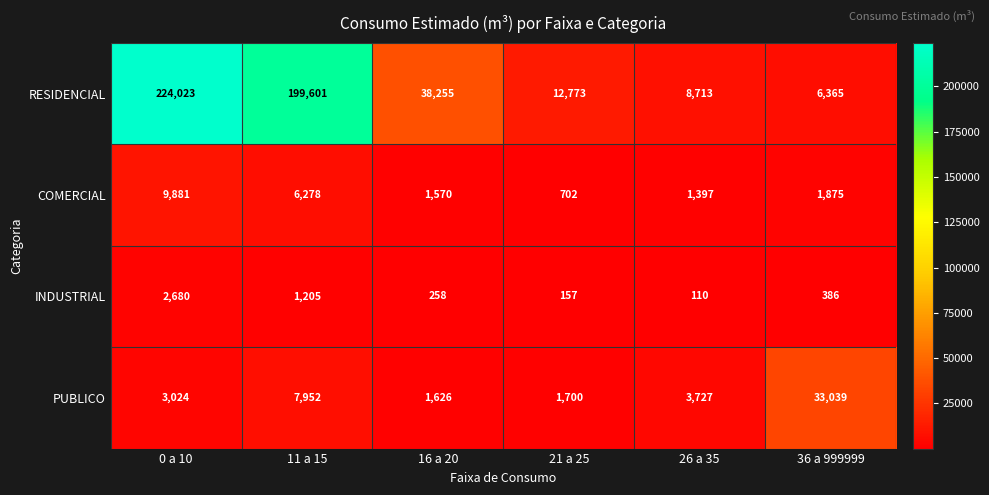

What is the highest value of the COMERCIAL series?

9881